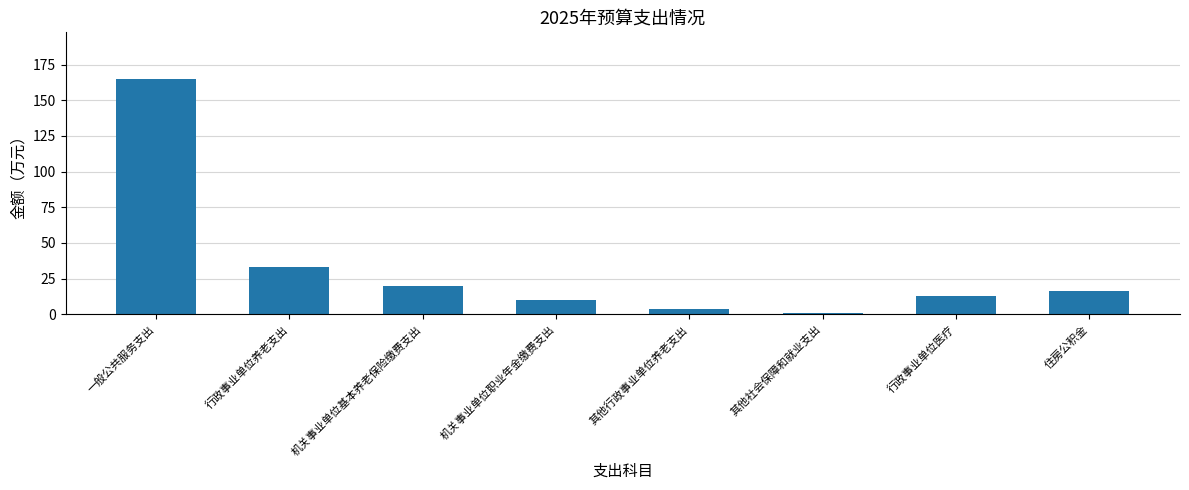

What is the sum of all values?

260.9